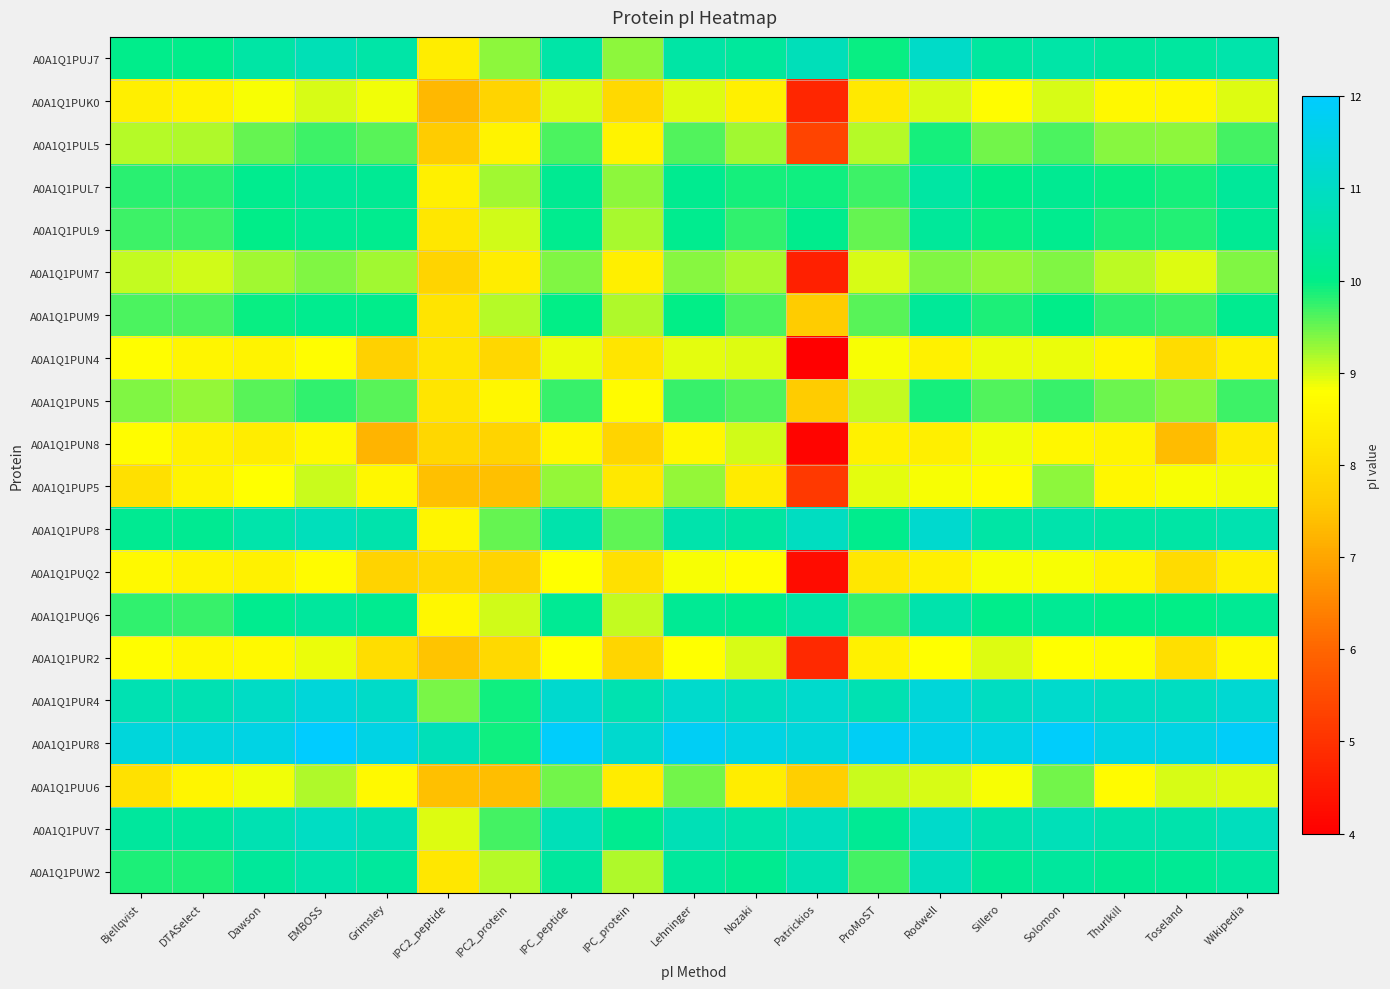

Reading left to right, transcribe all the data shown in this chart.

A0A1Q1PUJ7: Bjellqvist=10.1	DTASelect=10.1	Dawson=10.5	EMBOSS=10.8	Grimsley=10.5	IPC2_peptide=8.4	IPC2_protein=9.3	IPC_peptide=10.5	IPC_protein=9.3	Lehninger=10.5	Nozaki=10.3	Patrickios=10.8	ProMoST=9.9	Rodwell=11.1	Sillero=10.4	Solomon=10.5	Thurlkill=10.4	Toseland=10.4	Wikipedia=10.6
A0A1Q1PUK0: Bjellqvist=8.4	DTASelect=8.5	Dawson=8.8	EMBOSS=9.0	Grimsley=8.9	IPC2_peptide=7.3	IPC2_protein=7.8	IPC_peptide=9.0	IPC_protein=7.9	Lehninger=8.9	Nozaki=8.5	Patrickios=4.8	ProMoST=8.3	Rodwell=9.0	Sillero=8.7	Solomon=9.0	Thurlkill=8.7	Toseland=8.6	Wikipedia=9.0
A0A1Q1PUL5: Bjellqvist=9.2	DTASelect=9.2	Dawson=9.5	EMBOSS=9.7	Grimsley=9.6	IPC2_peptide=7.6	IPC2_protein=8.5	IPC_peptide=9.6	IPC_protein=8.5	Lehninger=9.6	Nozaki=9.2	Patrickios=5.4	ProMoST=9.2	Rodwell=9.9	Sillero=9.4	Solomon=9.6	Thurlkill=9.4	Toseland=9.3	Wikipedia=9.7
A0A1Q1PUL7: Bjellqvist=9.8	DTASelect=9.8	Dawson=10.1	EMBOSS=10.3	Grimsley=10.2	IPC2_peptide=8.5	IPC2_protein=9.2	IPC_peptide=10.2	IPC_protein=9.3	Lehninger=10.1	Nozaki=9.9	Patrickios=9.9	ProMoST=9.7	Rodwell=10.4	Sillero=10.0	Solomon=10.2	Thurlkill=10.0	Toseland=9.9	Wikipedia=10.3
A0A1Q1PUL9: Bjellqvist=9.7	DTASelect=9.7	Dawson=10.0	EMBOSS=10.2	Grimsley=10.1	IPC2_peptide=8.2	IPC2_protein=9.0	IPC_peptide=10.1	IPC_protein=9.2	Lehninger=10.1	Nozaki=9.8	Patrickios=10.1	ProMoST=9.5	Rodwell=10.3	Sillero=9.9	Solomon=10.1	Thurlkill=9.9	Toseland=9.8	Wikipedia=10.2
A0A1Q1PUM7: Bjellqvist=9.1	DTASelect=9.0	Dawson=9.2	EMBOSS=9.4	Grimsley=9.2	IPC2_peptide=7.8	IPC2_protein=8.4	IPC_peptide=9.4	IPC_protein=8.4	Lehninger=9.4	Nozaki=9.2	Patrickios=4.6	ProMoST=9.0	Rodwell=9.4	Sillero=9.3	Solomon=9.4	Thurlkill=9.1	Toseland=8.9	Wikipedia=9.4
A0A1Q1PUM9: Bjellqvist=9.6	DTASelect=9.6	Dawson=10.0	EMBOSS=10.1	Grimsley=10.0	IPC2_peptide=8.2	IPC2_protein=9.2	IPC_peptide=10.0	IPC_protein=9.2	Lehninger=10.0	Nozaki=9.6	Patrickios=7.6	ProMoST=9.6	Rodwell=10.3	Sillero=9.9	Solomon=10.0	Thurlkill=9.8	Toseland=9.7	Wikipedia=10.1
A0A1Q1PUN4: Bjellqvist=8.8	DTASelect=8.6	Dawson=8.5	EMBOSS=8.8	Grimsley=7.7	IPC2_peptide=8.2	IPC2_protein=7.8	IPC_peptide=8.9	IPC_protein=8.2	Lehninger=8.9	Nozaki=8.9	Patrickios=4.0	ProMoST=8.8	Rodwell=8.5	Sillero=8.9	Solomon=8.9	Thurlkill=8.6	Toseland=8.0	Wikipedia=8.5
A0A1Q1PUN5: Bjellqvist=9.4	DTASelect=9.3	Dawson=9.6	EMBOSS=9.8	Grimsley=9.6	IPC2_peptide=8.2	IPC2_protein=8.6	IPC_peptide=9.7	IPC_protein=8.7	Lehninger=9.7	Nozaki=9.6	Patrickios=7.6	ProMoST=9.1	Rodwell=9.9	Sillero=9.6	Solomon=9.7	Thurlkill=9.5	Toseland=9.4	Wikipedia=9.7
A0A1Q1PUN8: Bjellqvist=8.7	DTASelect=8.5	Dawson=8.4	EMBOSS=8.6	Grimsley=7.2	IPC2_peptide=7.8	IPC2_protein=7.8	IPC_peptide=8.6	IPC_protein=7.8	Lehninger=8.6	Nozaki=9.0	Patrickios=4.1	ProMoST=8.5	Rodwell=8.4	Sillero=8.9	Solomon=8.6	Thurlkill=8.5	Toseland=7.4	Wikipedia=8.3
A0A1Q1PUP5: Bjellqvist=8.1	DTASelect=8.5	Dawson=8.8	EMBOSS=9.0	Grimsley=8.6	IPC2_peptide=7.4	IPC2_protein=7.4	IPC_peptide=9.3	IPC_protein=8.3	Lehninger=9.3	Nozaki=8.3	Patrickios=5.2	ProMoST=8.9	Rodwell=8.8	Sillero=8.7	Solomon=9.3	Thurlkill=8.6	Toseland=8.8	Wikipedia=8.9
A0A1Q1PUP8: Bjellqvist=10.2	DTASelect=10.2	Dawson=10.6	EMBOSS=10.8	Grimsley=10.6	IPC2_peptide=8.6	IPC2_protein=9.5	IPC_peptide=10.6	IPC_protein=9.6	Lehninger=10.6	Nozaki=10.4	Patrickios=10.9	ProMoST=10.1	Rodwell=11.2	Sillero=10.5	Solomon=10.6	Thurlkill=10.5	Toseland=10.5	Wikipedia=10.7
A0A1Q1PUQ2: Bjellqvist=8.7	DTASelect=8.5	Dawson=8.5	EMBOSS=8.7	Grimsley=7.8	IPC2_peptide=7.9	IPC2_protein=7.8	IPC_peptide=8.8	IPC_protein=8.1	Lehninger=8.8	Nozaki=8.8	Patrickios=4.3	ProMoST=8.2	Rodwell=8.5	Sillero=8.8	Solomon=8.8	Thurlkill=8.5	Toseland=8.0	Wikipedia=8.4
A0A1Q1PUQ6: Bjellqvist=9.8	DTASelect=9.7	Dawson=10.1	EMBOSS=10.4	Grimsley=10.1	IPC2_peptide=8.6	IPC2_protein=9.0	IPC_peptide=10.2	IPC_protein=9.1	Lehninger=10.2	Nozaki=10.1	Patrickios=10.5	ProMoST=9.7	Rodwell=10.6	Sillero=10.1	Solomon=10.2	Thurlkill=10.0	Toseland=10.0	Wikipedia=10.2
A0A1Q1PUR2: Bjellqvist=8.8	DTASelect=8.6	Dawson=8.7	EMBOSS=8.9	Grimsley=8.0	IPC2_peptide=7.5	IPC2_protein=7.9	IPC_peptide=8.8	IPC_protein=7.8	Lehninger=8.8	Nozaki=9.0	Patrickios=4.8	ProMoST=8.5	Rodwell=8.8	Sillero=9.0	Solomon=8.8	Thurlkill=8.7	Toseland=8.0	Wikipedia=8.7
A0A1Q1PUR4: Bjellqvist=10.7	DTASelect=10.7	Dawson=11.0	EMBOSS=11.4	Grimsley=11.1	IPC2_peptide=9.4	IPC2_protein=9.9	IPC_peptide=11.2	IPC_protein=10.7	Lehninger=11.1	Nozaki=10.9	Patrickios=11.1	ProMoST=10.7	Rodwell=11.4	Sillero=11.0	Solomon=11.2	Thurlkill=10.9	Toseland=11.0	Wikipedia=11.2
A0A1Q1PUR8: Bjellqvist=11.4	DTASelect=11.4	Dawson=11.5	EMBOSS=12.0	Grimsley=11.6	IPC2_peptide=10.8	IPC2_protein=9.9	IPC_peptide=11.9	IPC_protein=11.2	Lehninger=11.8	Nozaki=11.5	Patrickios=11.4	ProMoST=11.8	Rodwell=11.7	Sillero=11.5	Solomon=11.9	Thurlkill=11.5	Toseland=11.5	Wikipedia=11.9
A0A1Q1PUU6: Bjellqvist=8.1	DTASelect=8.6	Dawson=8.9	EMBOSS=9.2	Grimsley=8.7	IPC2_peptide=7.4	IPC2_protein=7.4	IPC_peptide=9.4	IPC_protein=8.4	Lehninger=9.5	Nozaki=8.4	Patrickios=7.7	ProMoST=9.0	Rodwell=9.0	Sillero=8.8	Solomon=9.4	Thurlkill=8.7	Toseland=9.0	Wikipedia=8.9
A0A1Q1PUV7: Bjellqvist=10.4	DTASelect=10.4	Dawson=10.7	EMBOSS=11.0	Grimsley=10.8	IPC2_peptide=8.9	IPC2_protein=9.7	IPC_peptide=10.8	IPC_protein=10.1	Lehninger=10.8	Nozaki=10.6	Patrickios=10.9	ProMoST=10.2	Rodwell=11.1	Sillero=10.6	Solomon=10.8	Thurlkill=10.6	Toseland=10.6	Wikipedia=10.9
A0A1Q1PUW2: Bjellqvist=9.9	DTASelect=9.9	Dawson=10.3	EMBOSS=10.6	Grimsley=10.3	IPC2_peptide=8.2	IPC2_protein=9.1	IPC_peptide=10.3	IPC_protein=9.2	Lehninger=10.3	Nozaki=10.1	Patrickios=10.7	ProMoST=9.7	Rodwell=10.9	Sillero=10.2	Solomon=10.3	Thurlkill=10.2	Toseland=10.2	Wikipedia=10.4